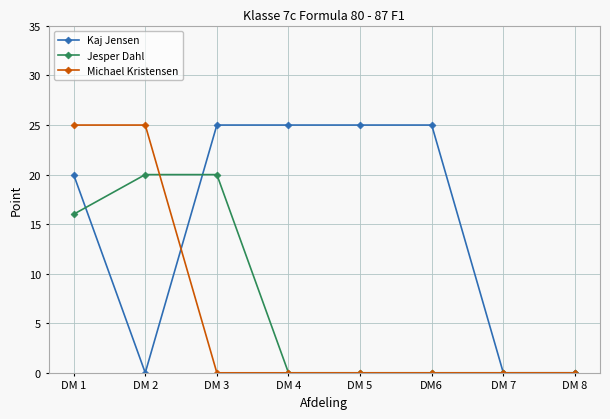

What is the greatest value displayed?

25